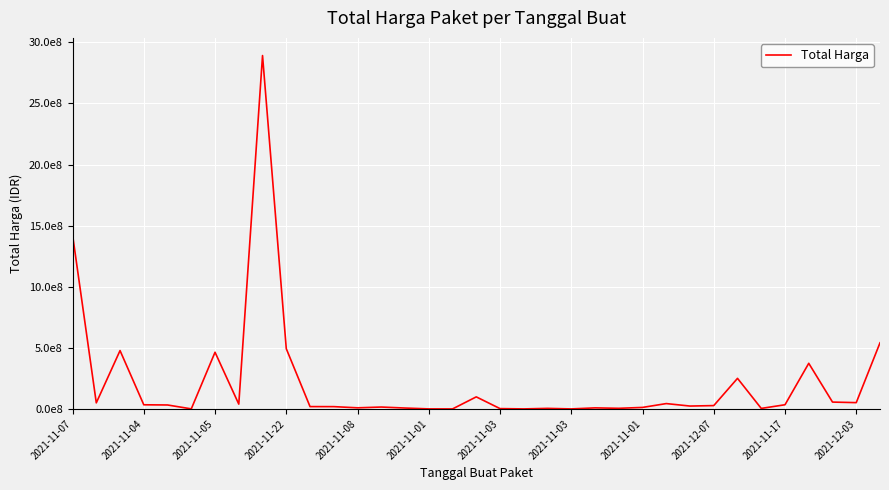

How many points are higher than both their immediate neighbors (excluding endpoints)?

10